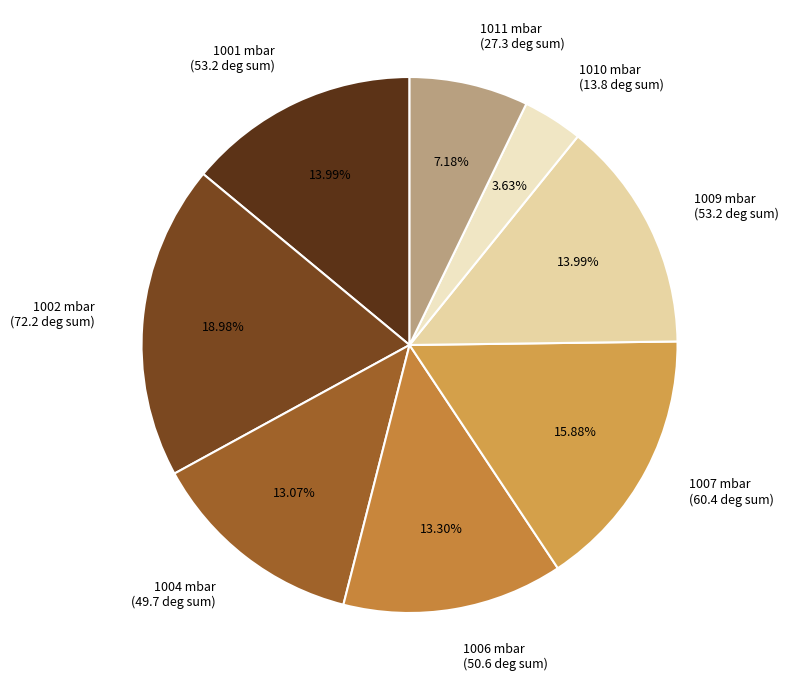

Which slice is the largest?

1002 mbar